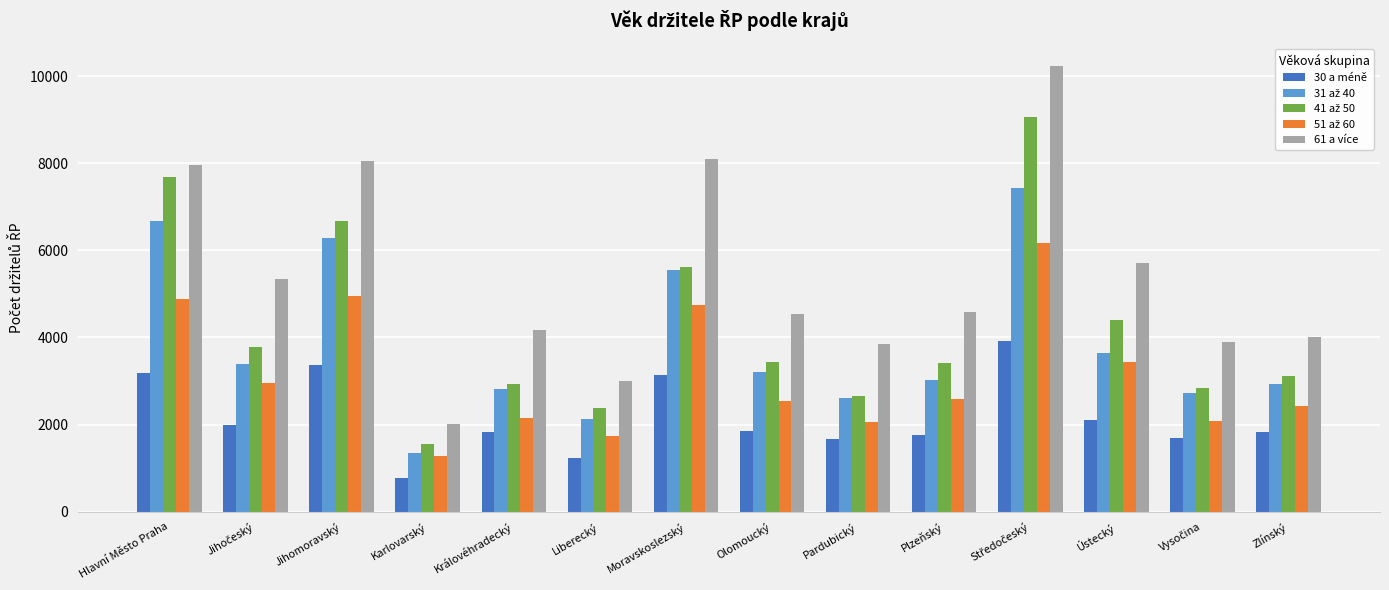

Count the number of categories in the chart.

14